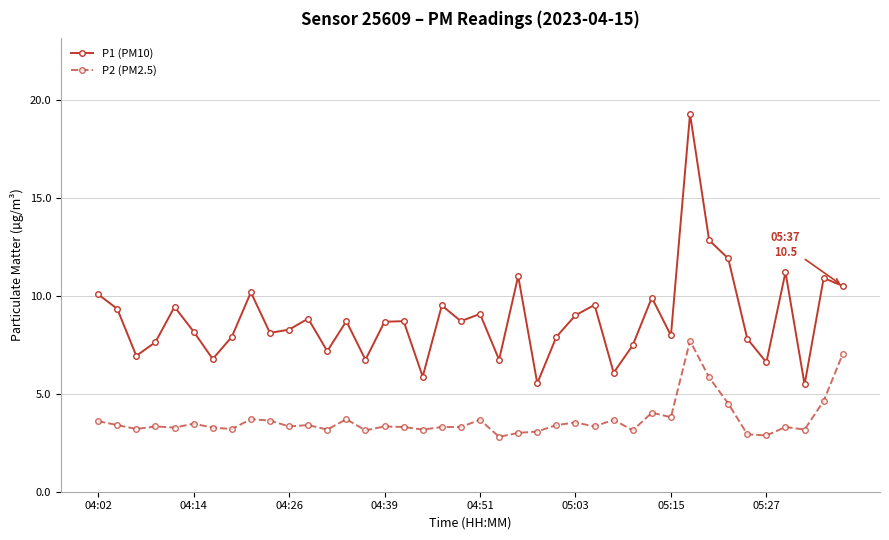

True or false: P2 (PM2.5) and P1 (PM10) cross at least once.

False